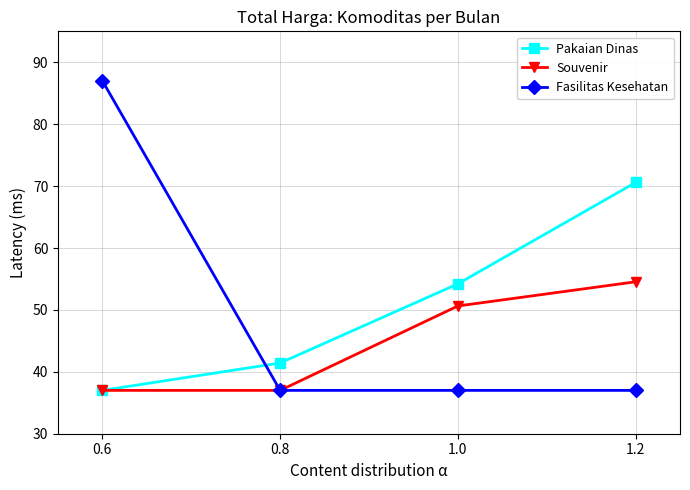

Reading left to right, extract all data points from this chart.

Pakaian Dinas: 0.6=37.0	0.8=41.4	1.0=54.2	1.2=70.6
Souvenir: 0.6=37.0	0.8=37.0	1.0=50.6	1.2=54.5
Fasilitas Kesehatan: 0.6=87.0	0.8=37.0	1.0=37.0	1.2=37.0